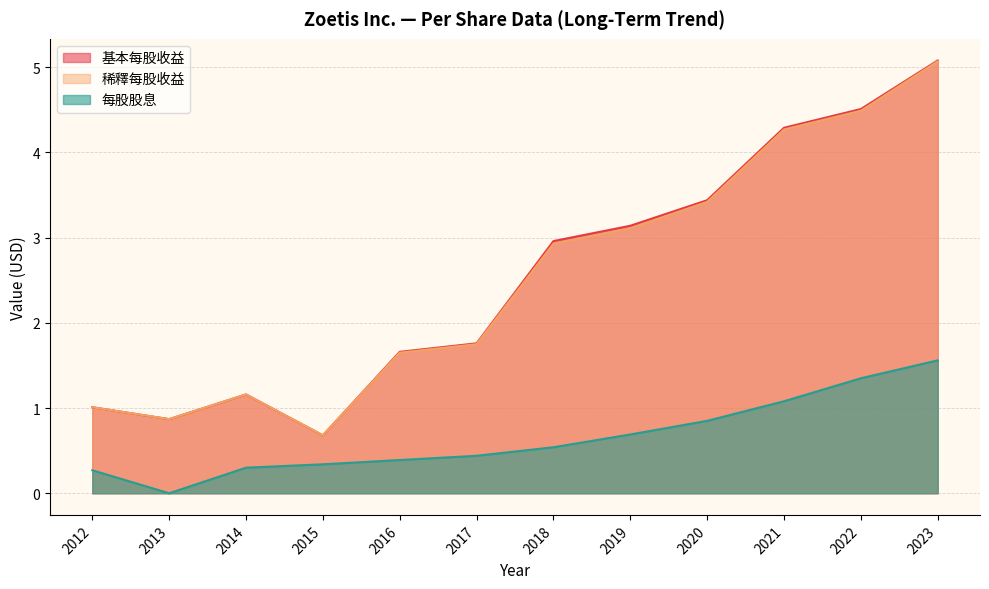

Where is the first local minimum for 基本每股收益?

2013